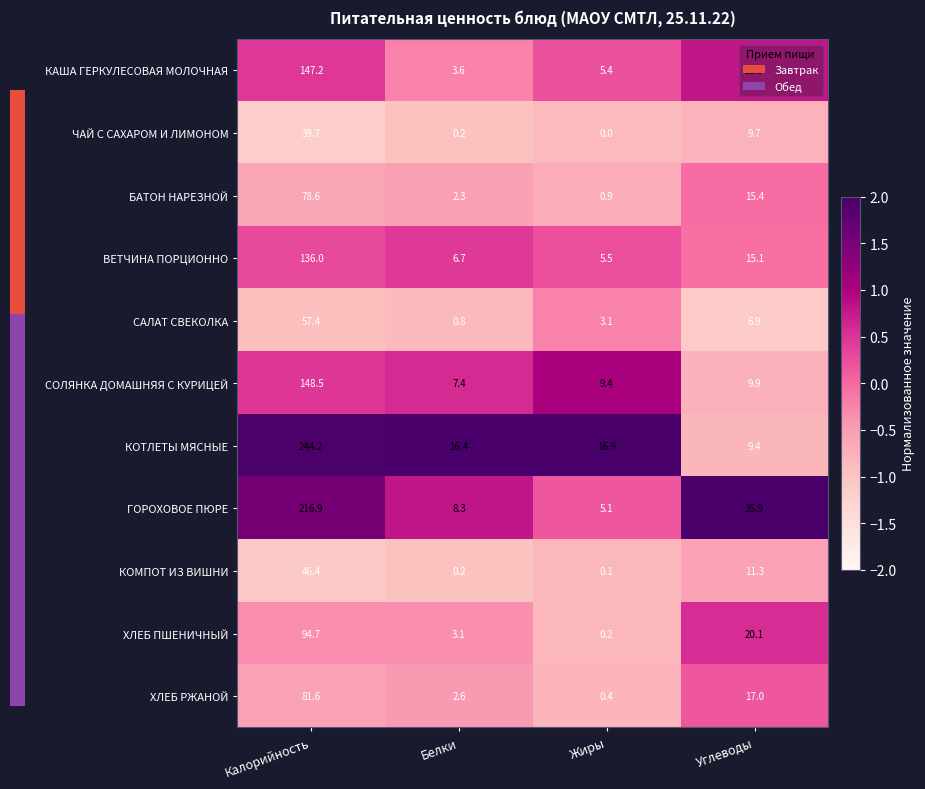

Which series has the largest range (max minus min)?

КОТЛЕТЫ МЯСНЫЕ